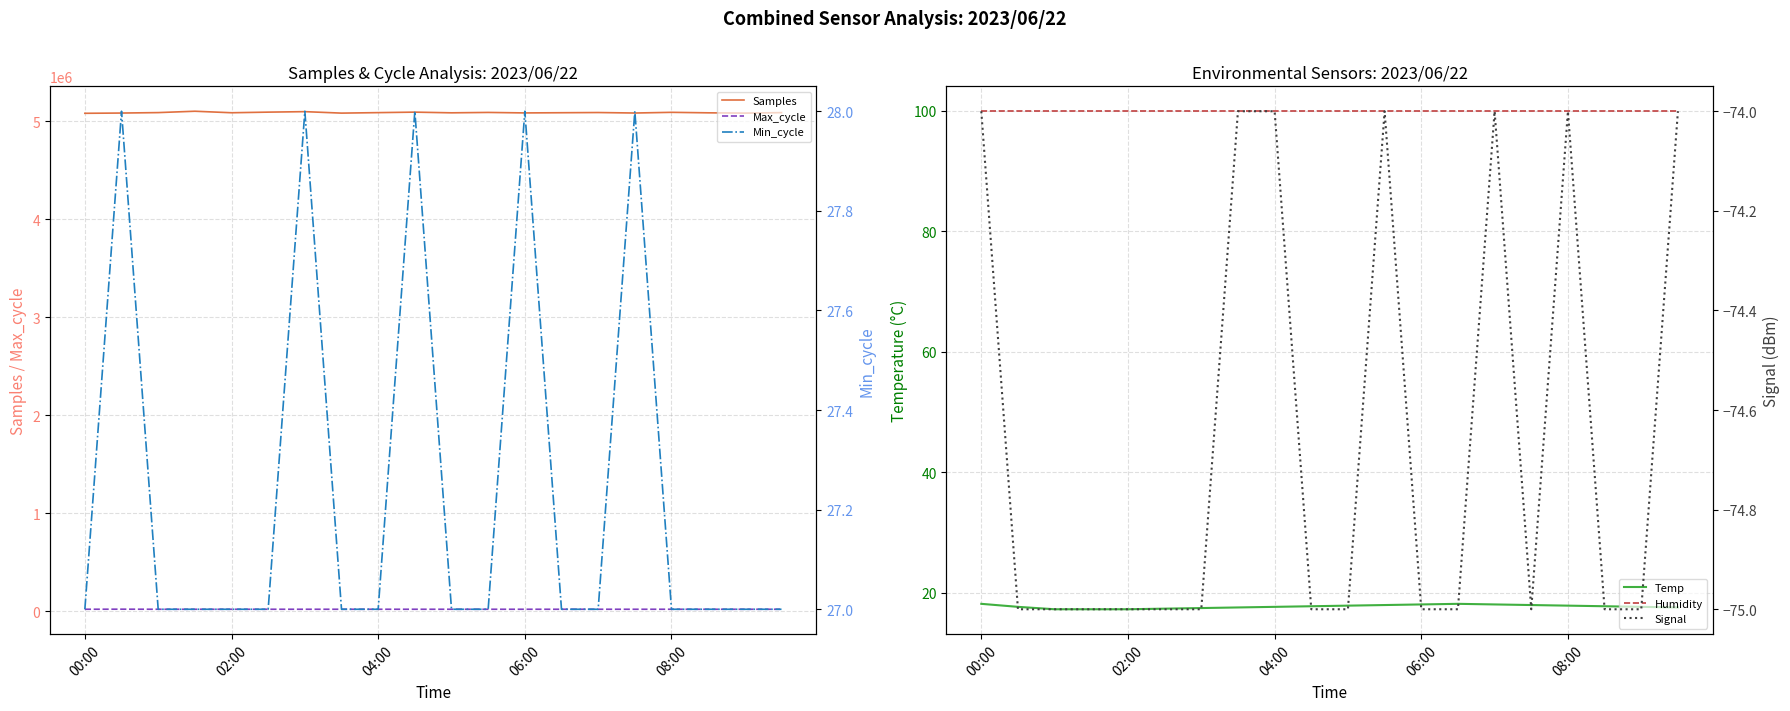

Which series has the largest range (max minus min)?

Samples